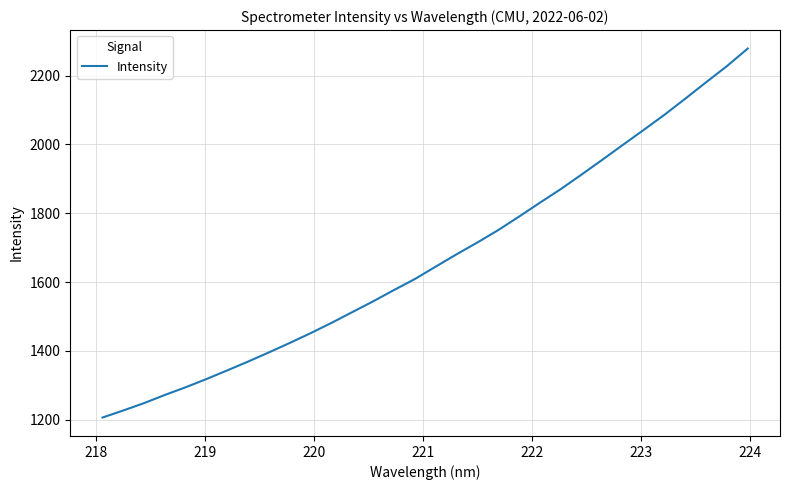

What is the smallest value displayed?

1206.0